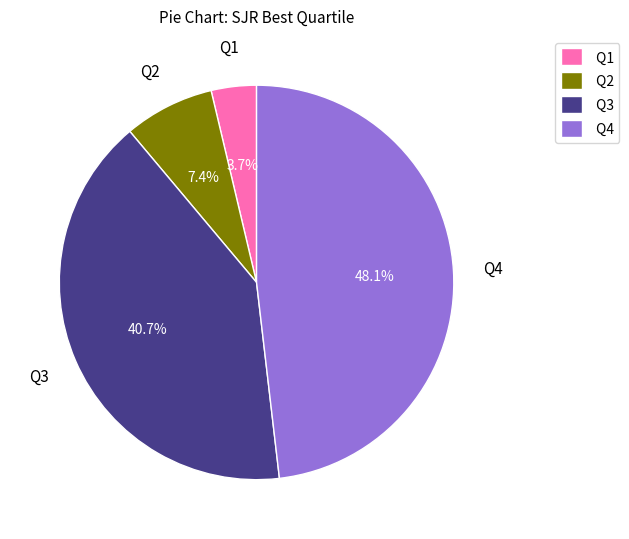

True or false: Q4 accounts for 48% of the total.

True